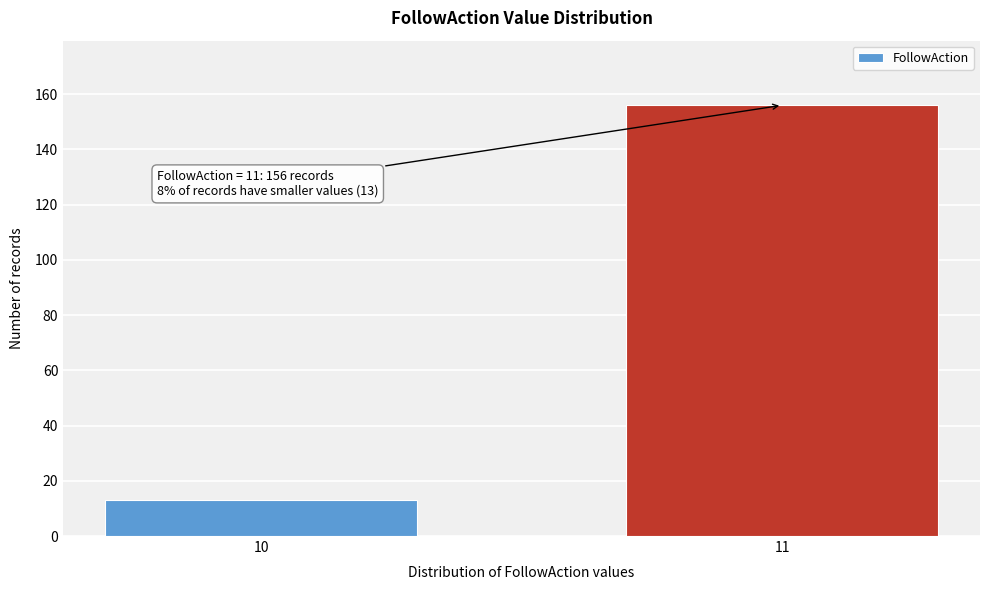

Reading left to right, transcribe all the data shown in this chart.

10=13	11=156